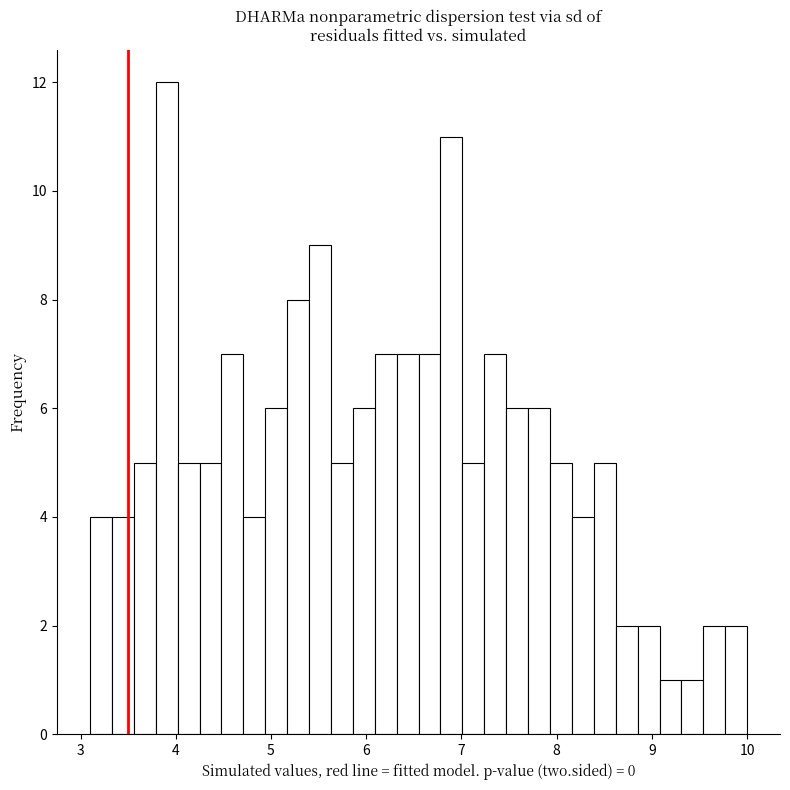

Read against the x-axis, roughly where is the centre of the tallest bar?

3.9